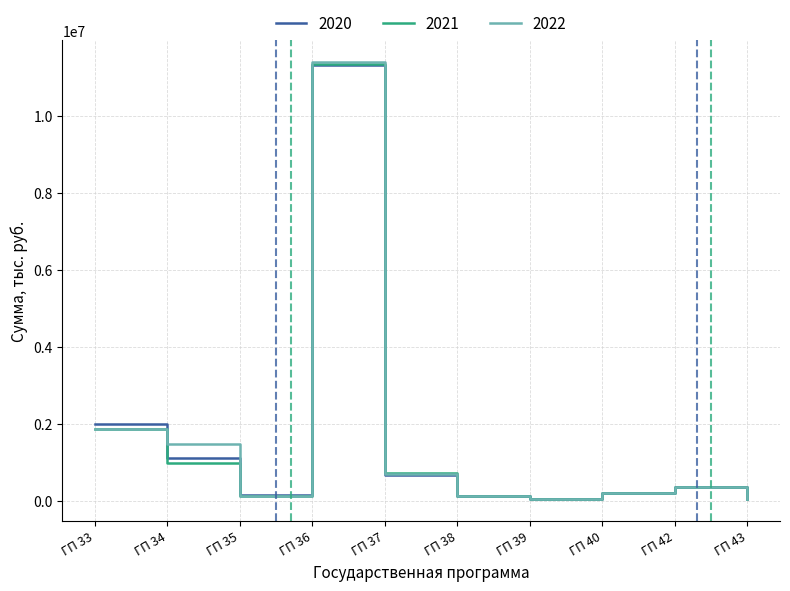

True or false: 2022 has a value of 205821.3 at ГП 40.

True